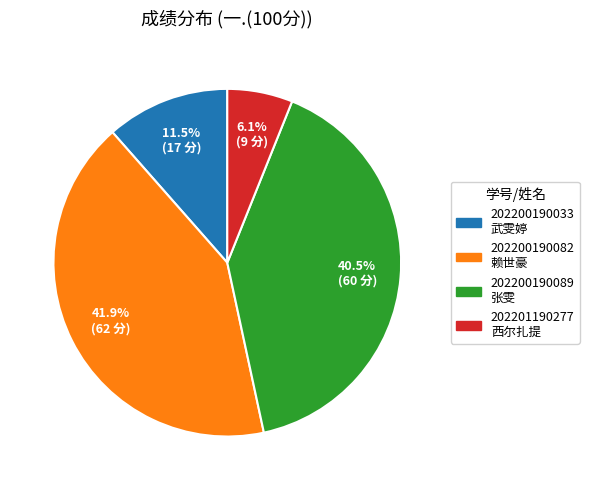

Is there any slice that represents more than half of the pie?

No